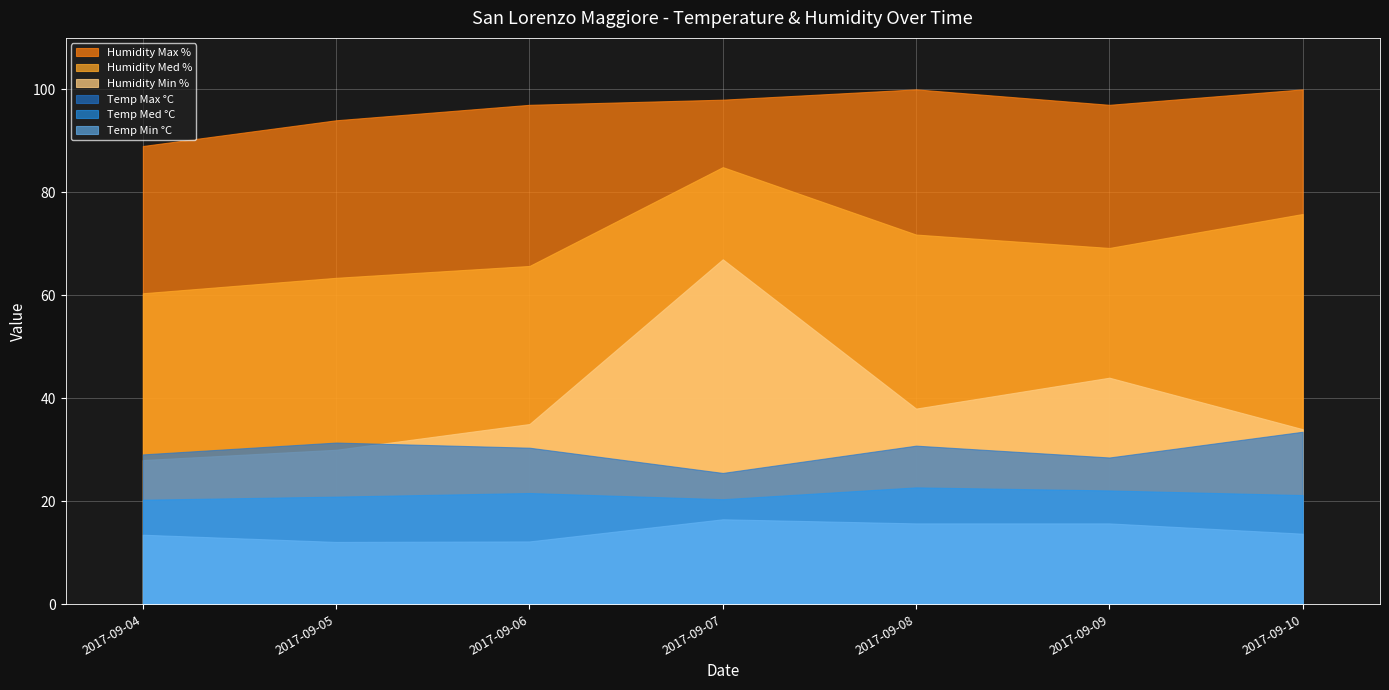

Rank the series by their maximum value, from lowest to highest.

Temp Min °C, Temp Med °C, Temp Max °C, Humidity Min %, Humidity Med %, Humidity Max %